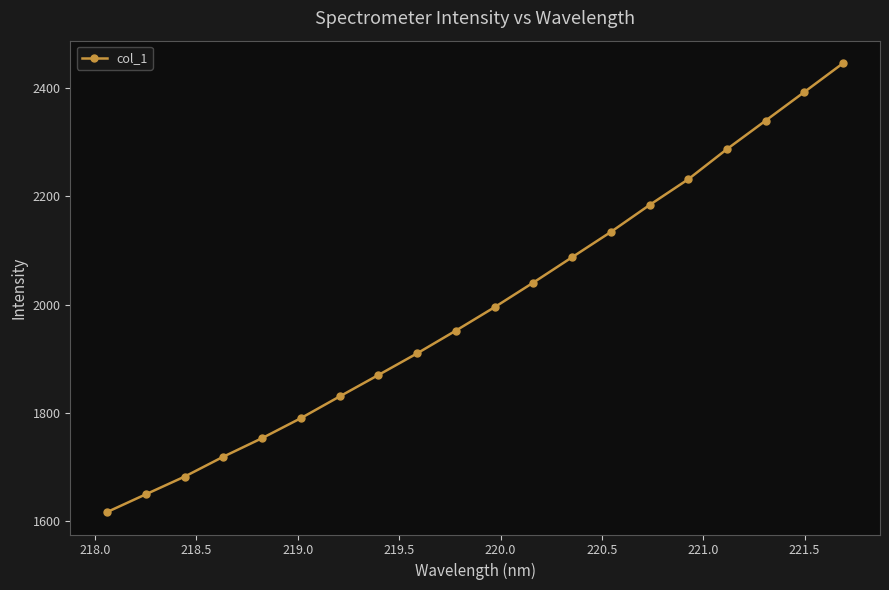

Reading left to right, list all the values displayed in this chart.

1617.3	1650.1	1682.7	1719.5	1753.8	1790.6	1830.7	1870.3	1910.2	1952.2	1995.5	2041.0	2087.7	2134.3	2184.1	2231.7	2287.3	2339.9	2392.8	2445.9